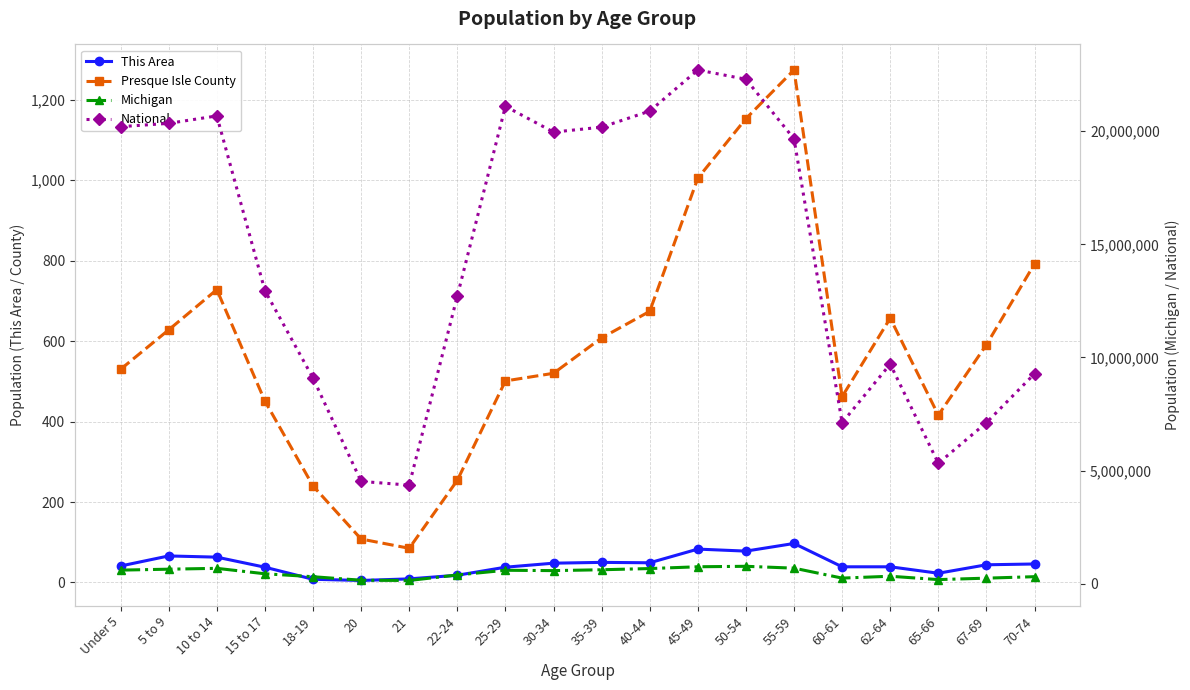

The Presque Isle County series shows 715 at 65-66. True or false?

False